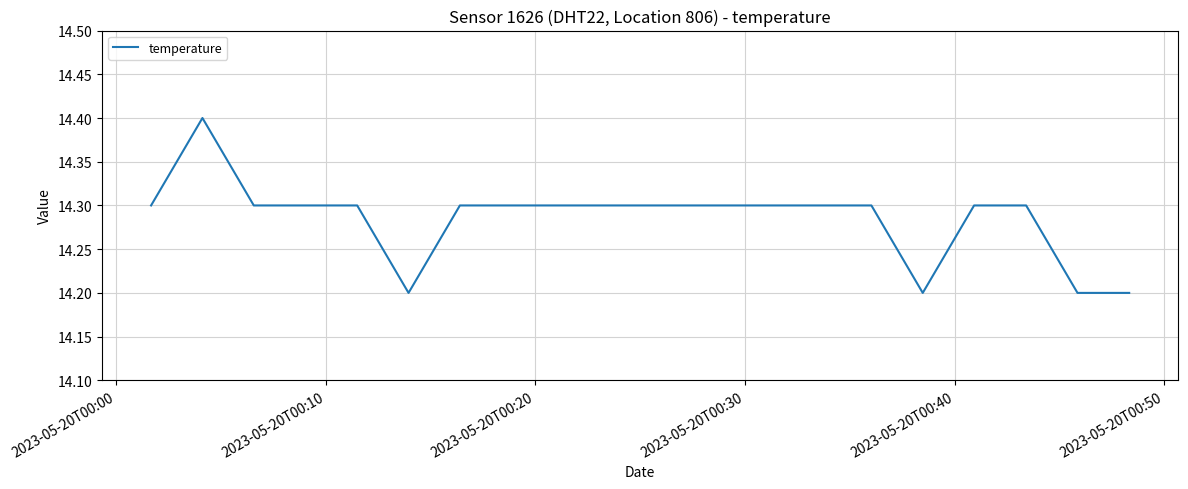

Does the chart display data point markers on the line(s)?

No